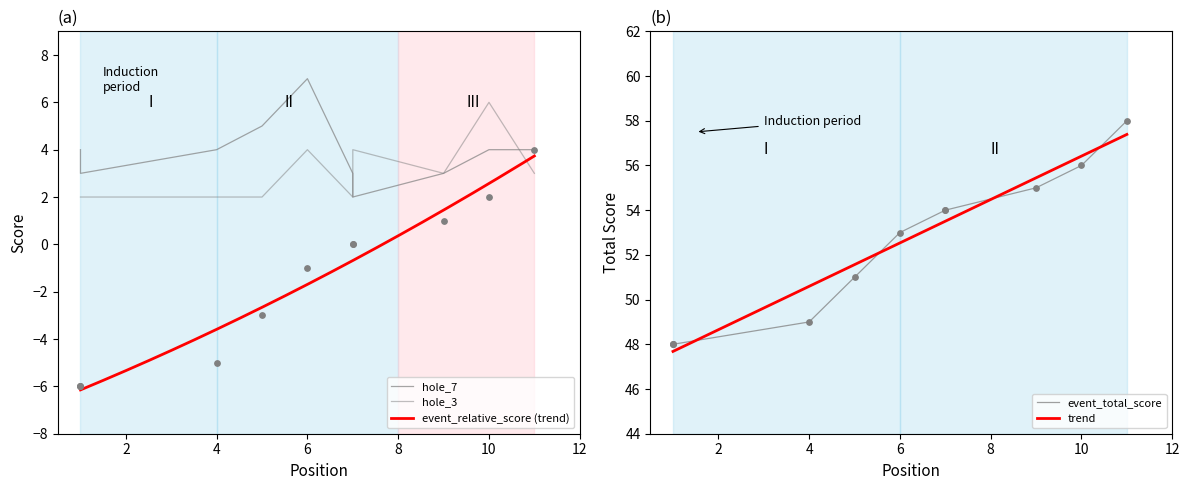

At which category is the sum across all series the highest?

11